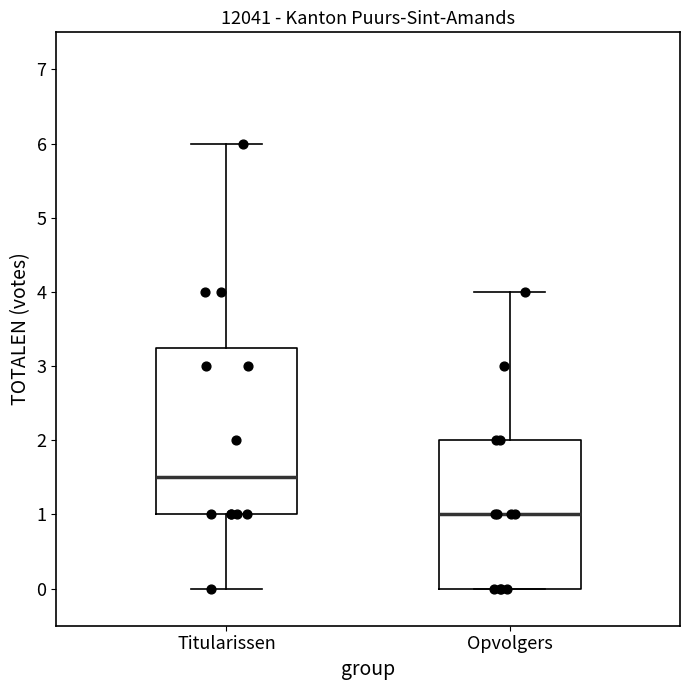

Reading left to right, transcribe this box plot: for each box, give where its median line is, the range the box spans, and where its two whiskers end, as read against the y-axis. The values are not printed on the chart, so give them approximately, as read against the axis.

Titularissen: median 1.5, box 1.0 to 3.3, whiskers 0.0 to 6.0
Opvolgers: median 1.0, box 0.0 to 2.0, whiskers 0.0 to 4.0